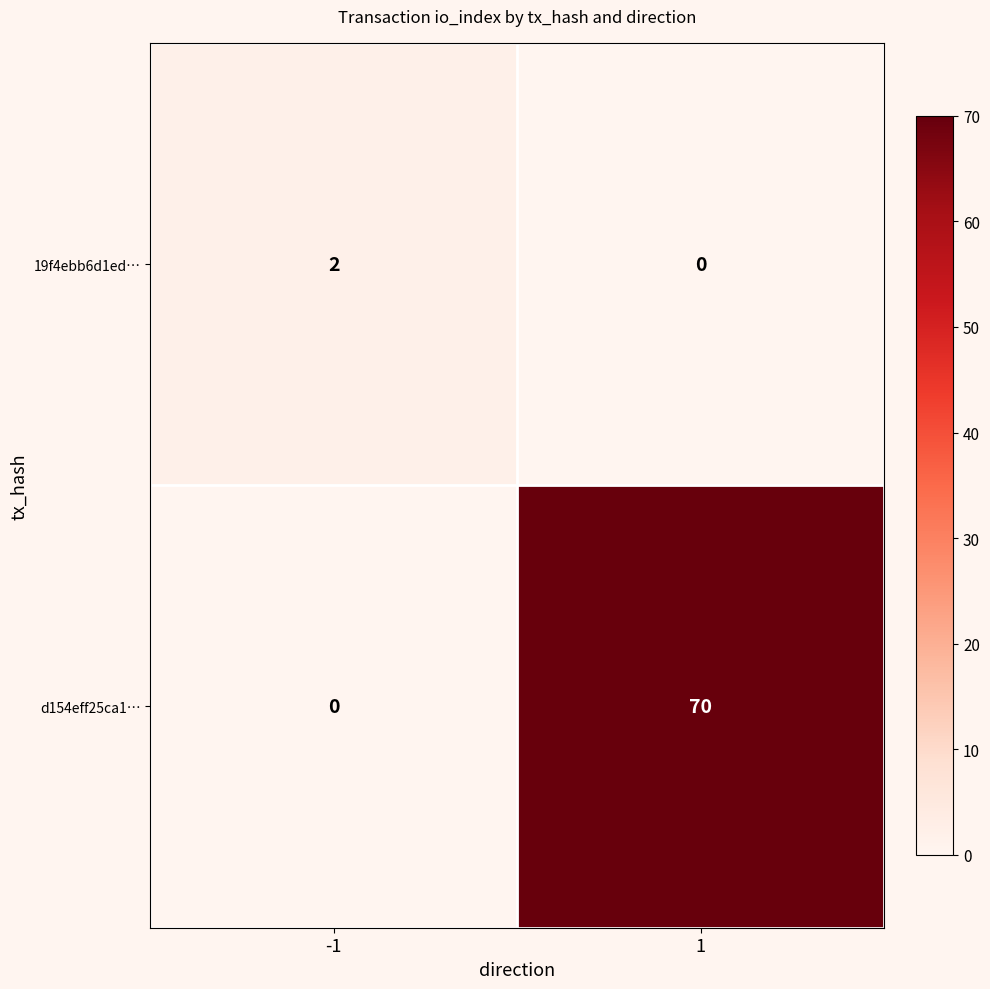

What is the maximum value for d154eff25ca1…?

70